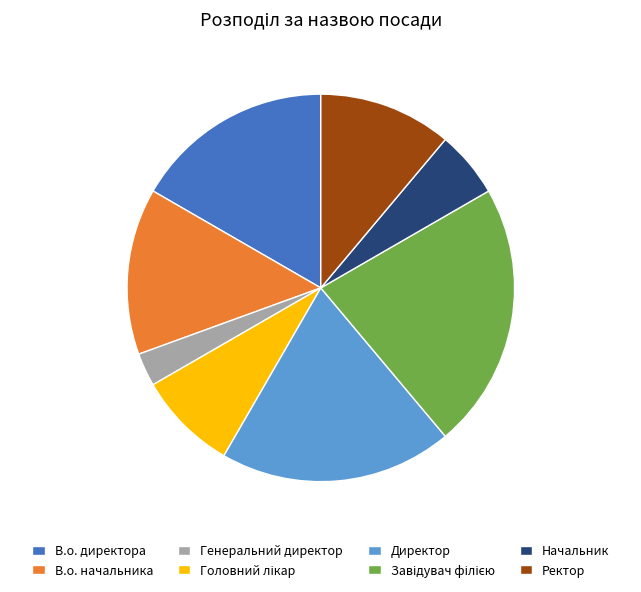

Which slice is the smallest?

Генеральний директор